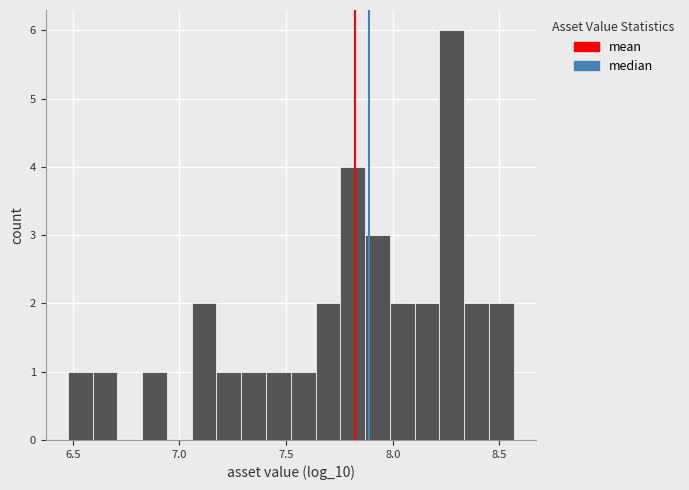

Read against the x-axis, roughly where is the centre of the tallest bar?

8.30